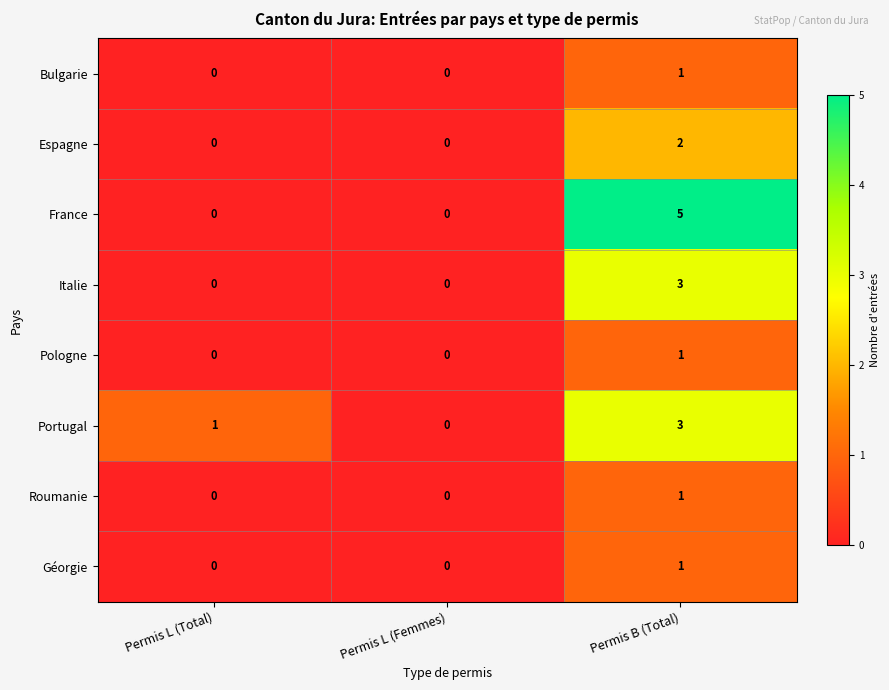

Which series changed the most between Permis L (Total) and Permis B (Total)?

France